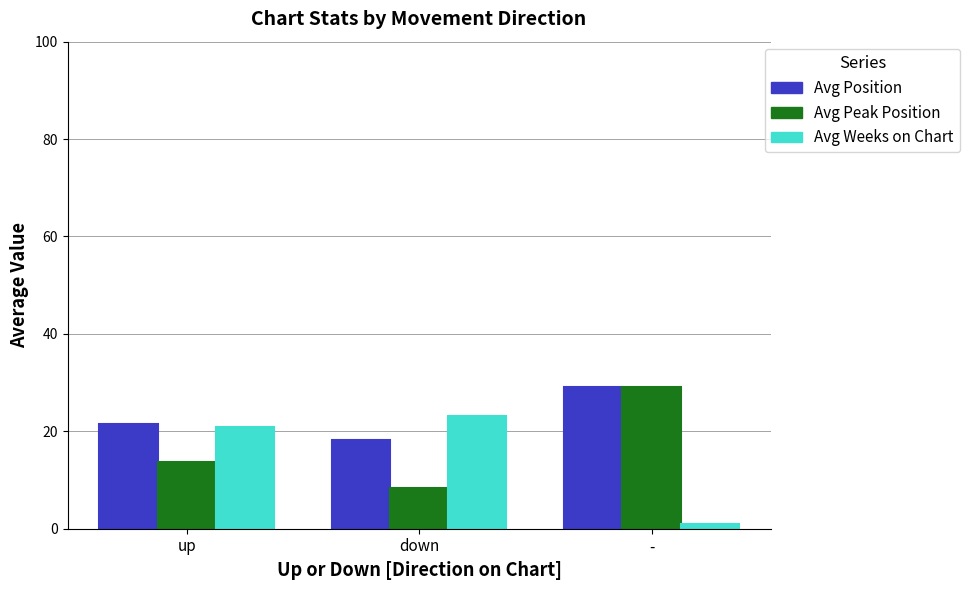

What is the label of the 2nd bar from the left?

down